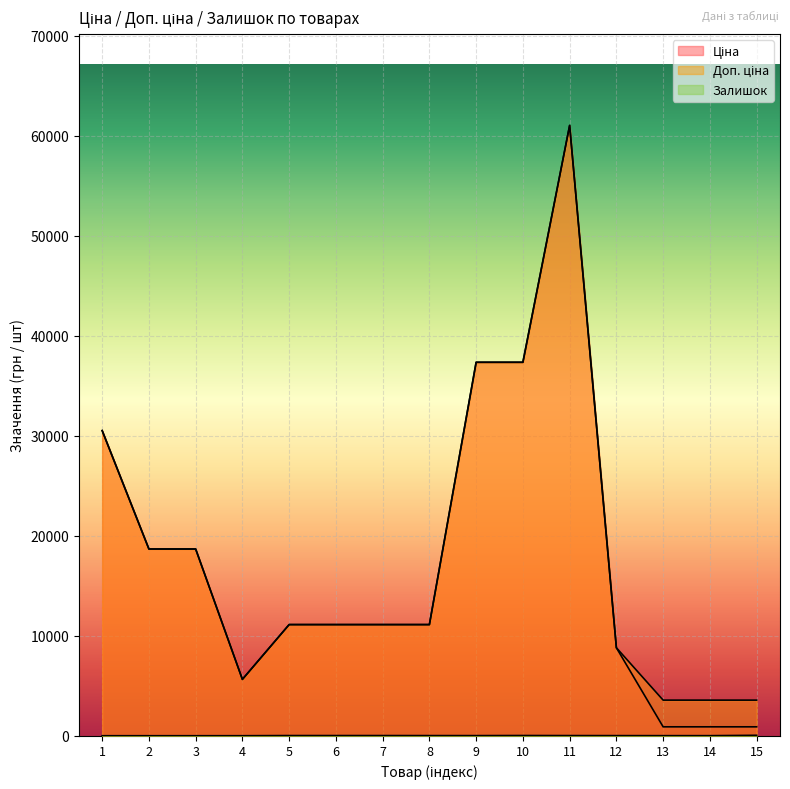

At how many categories does at least one series exceed 26558?

4